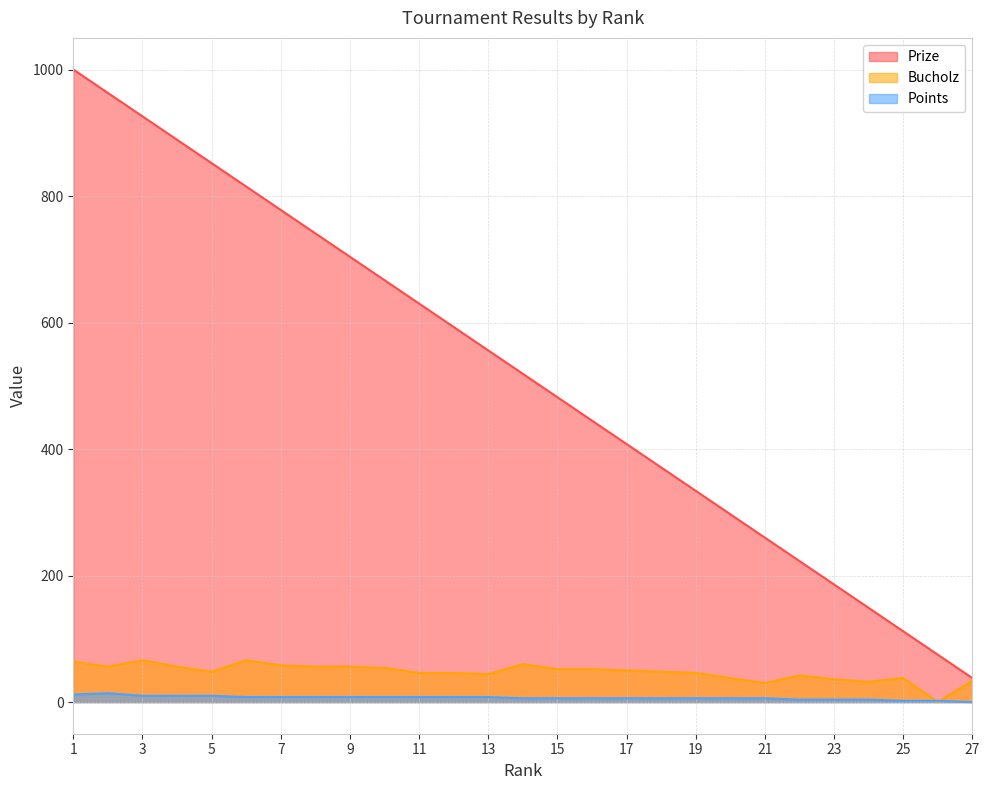

What is the greatest value displayed?

1000